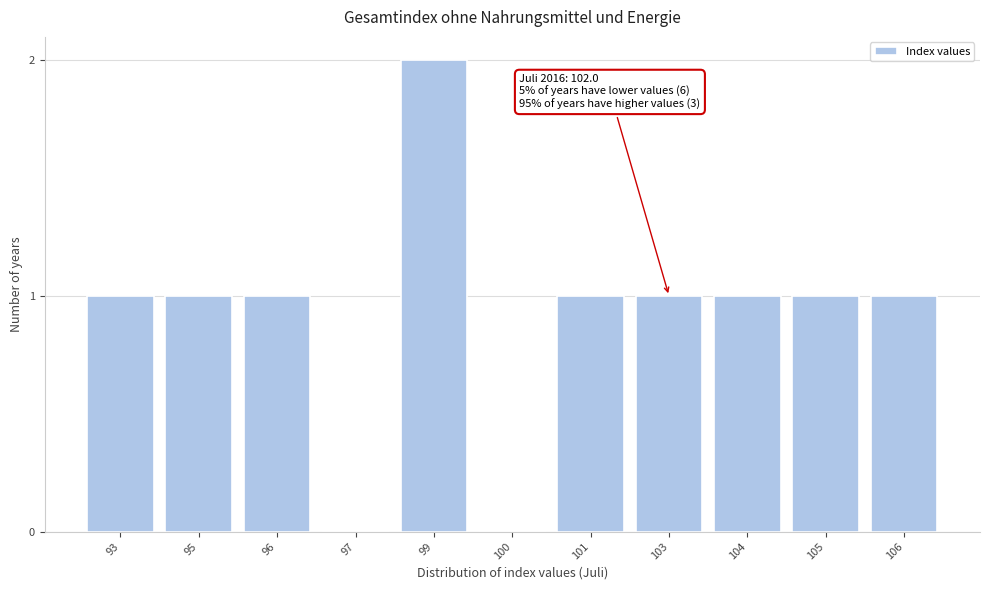

Reading left to right, extract all data points from this chart.

93=1	95=1	96=1	97=0	99=2	100=0	101=1	103=1	104=1	105=1	106=1